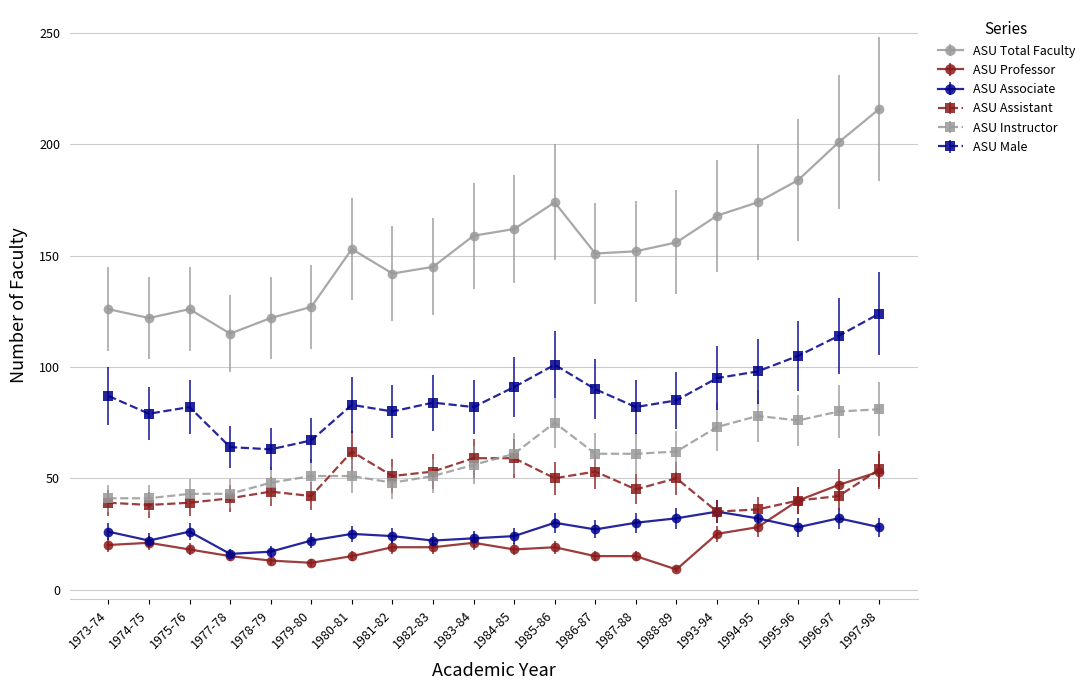

What is the lowest value of the ASU Total Faculty series?

115